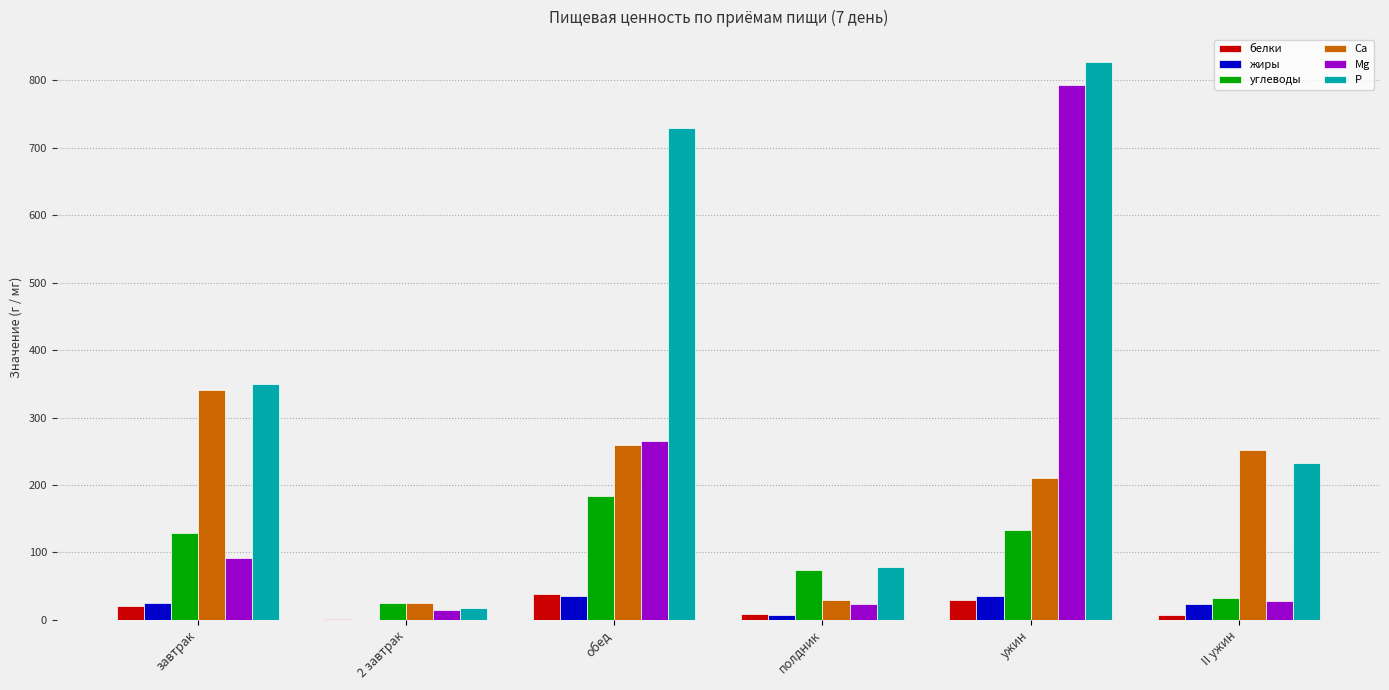

What value does the Р series have at ужин?

827.1